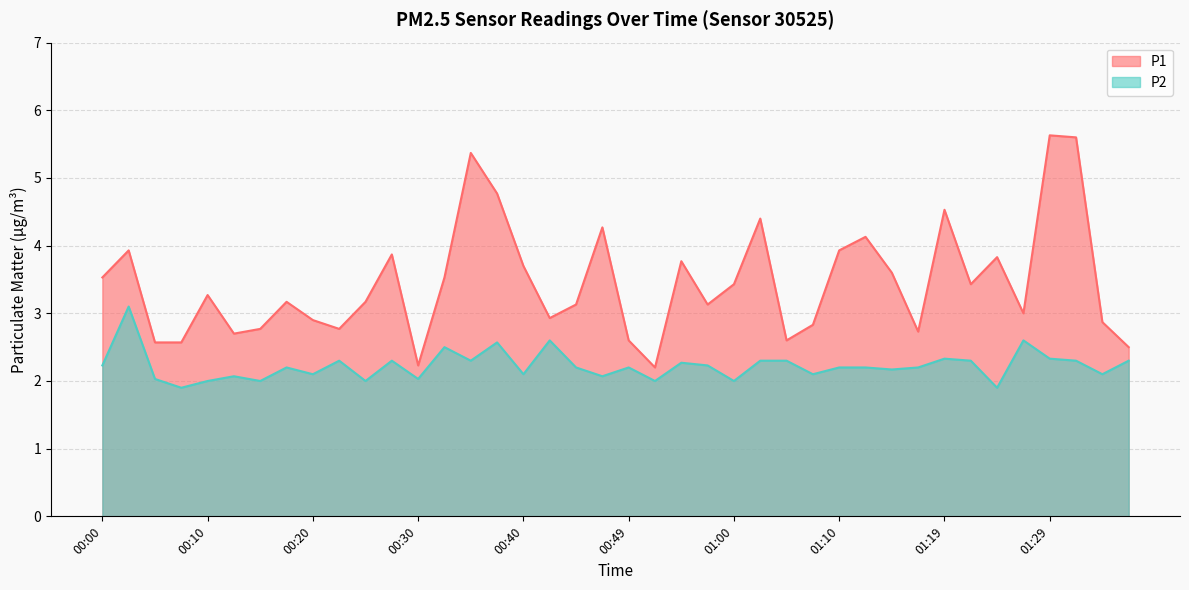

True or false: P1 and P2 cross at least once.

False